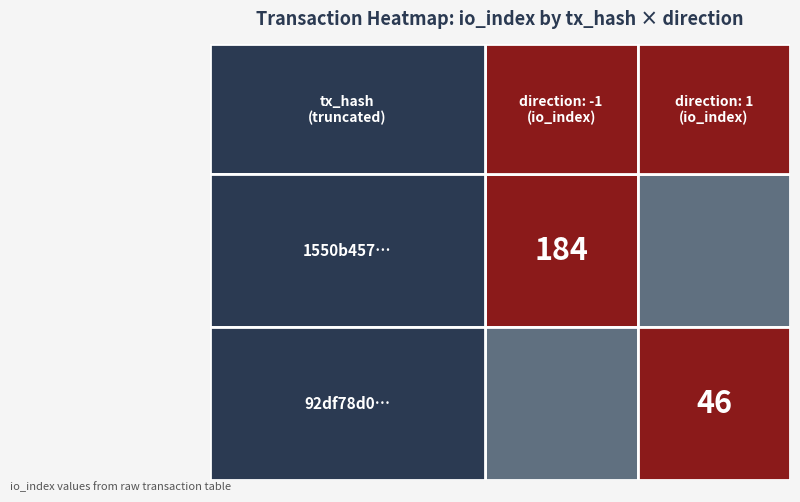

Reading left to right, transcribe all the data shown in this chart.

1550b457618018c9b3dda77a3b5a349bfddedc1: direction=-1	io_index=184
92df78d02044e6f07cf8511717b10fc6363a86d: direction=1	io_index=46